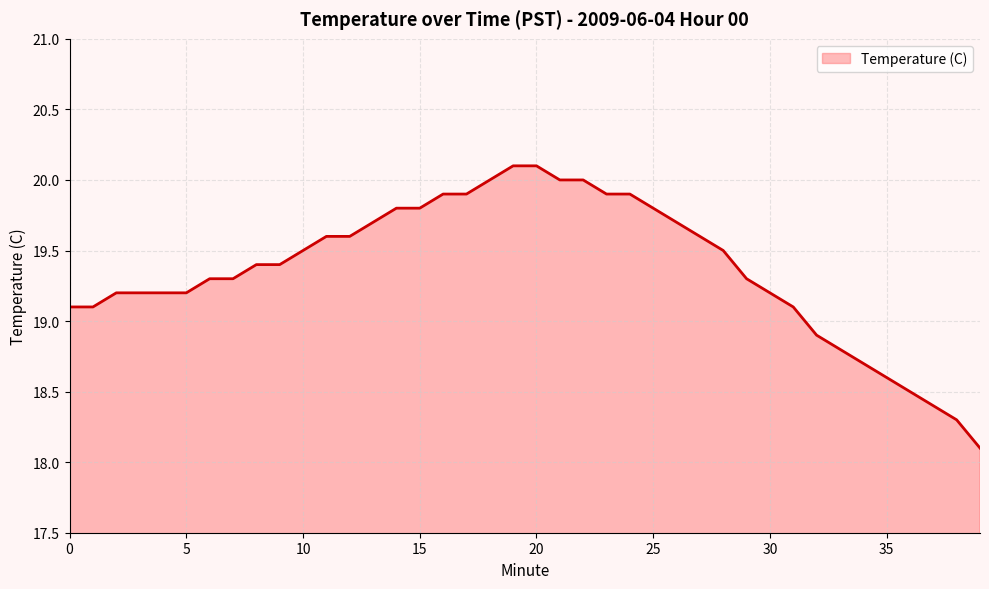

What is the greatest value displayed?

20.1